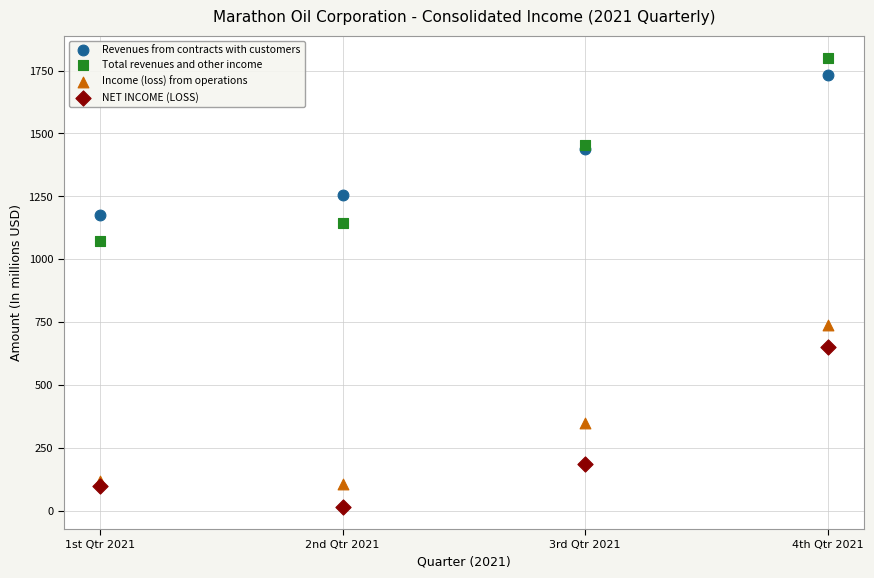

Which series reaches the minimum Y coordinate?

NET INCOME (LOSS)